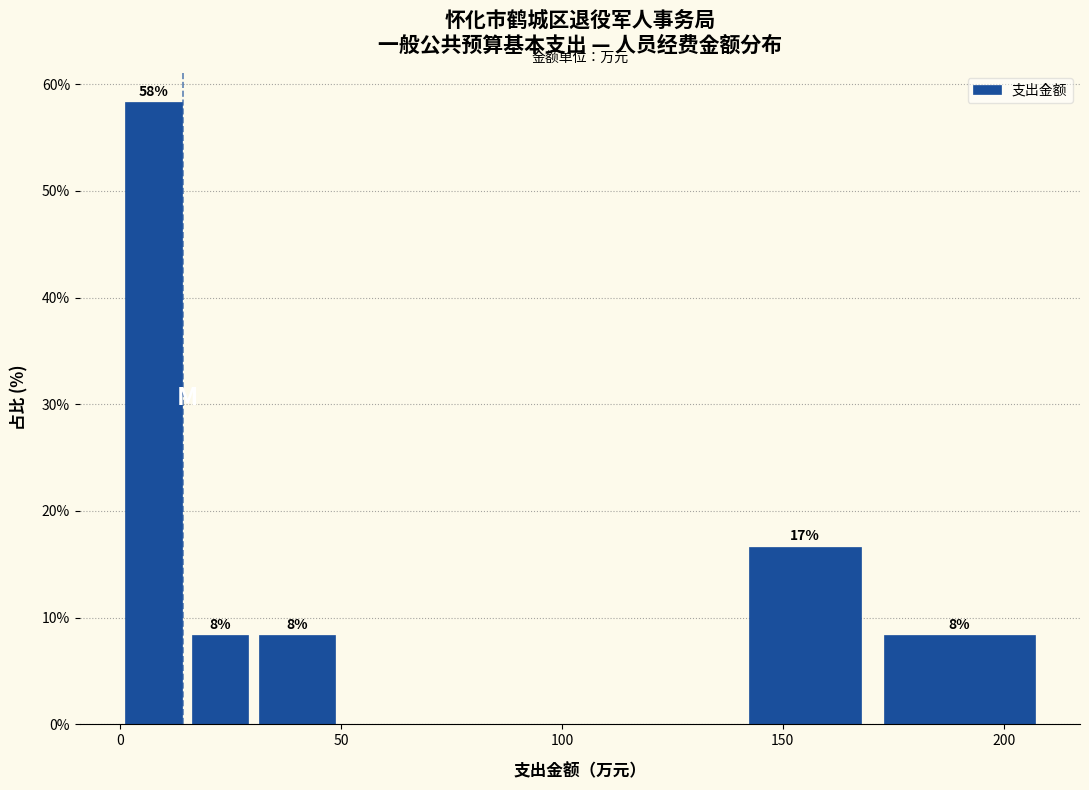

Read against the x-axis, roughly where is the centre of the tallest bar?

10